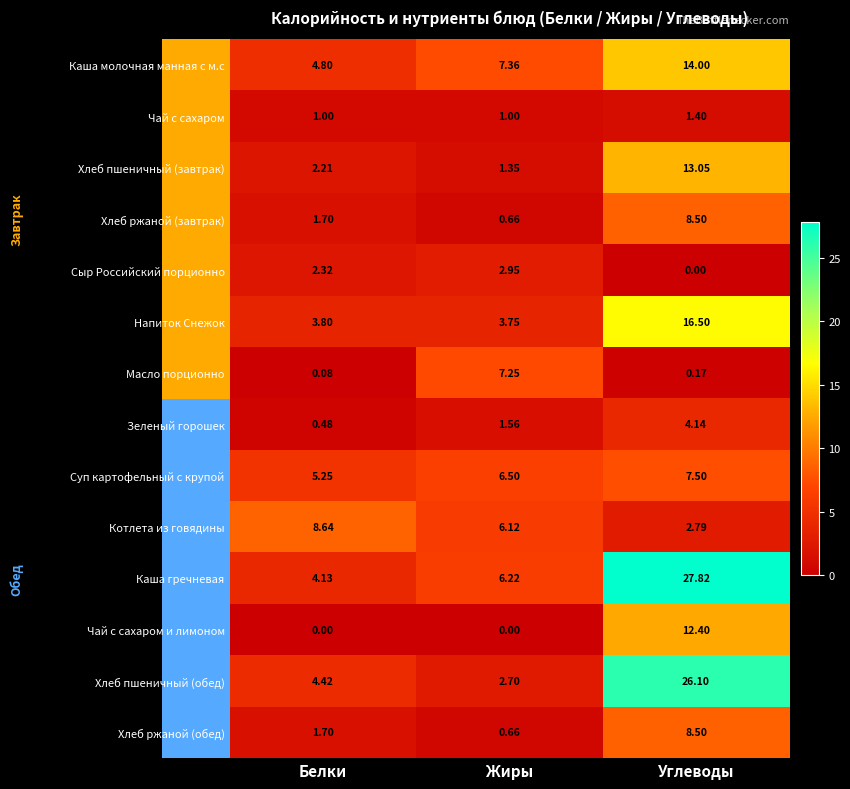

What is the difference between the Масло порционно values at Белки and Жиры?

7.2